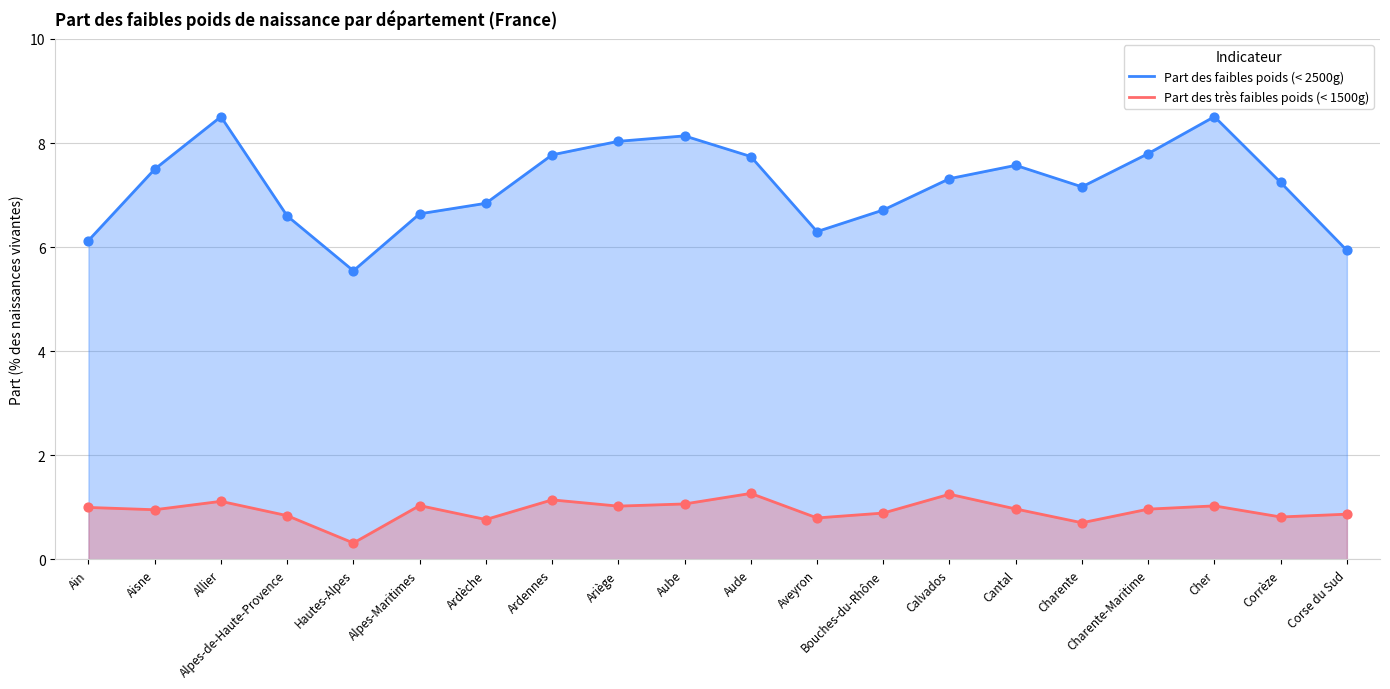

At how many categories does at least one series exceed 2?

20